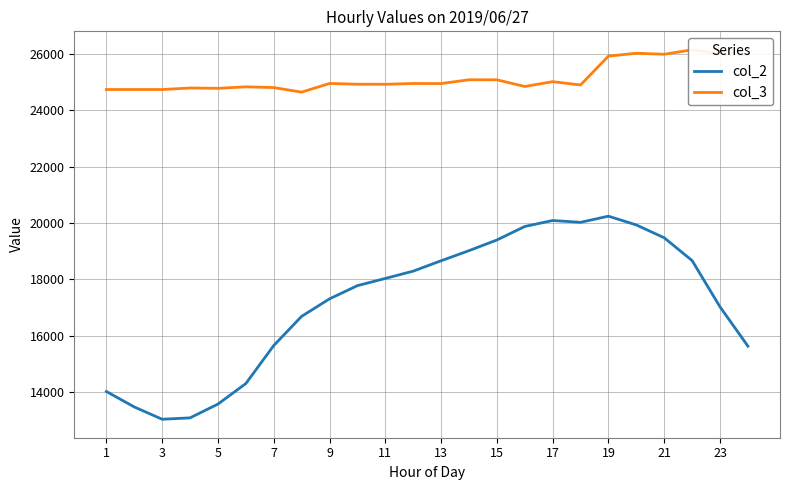

What is the lowest value of the col_2 series?

13038